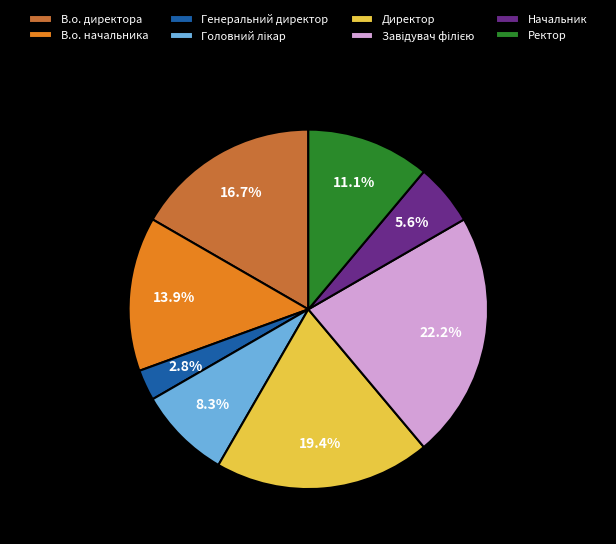

Is there a majority slice in this chart?

No